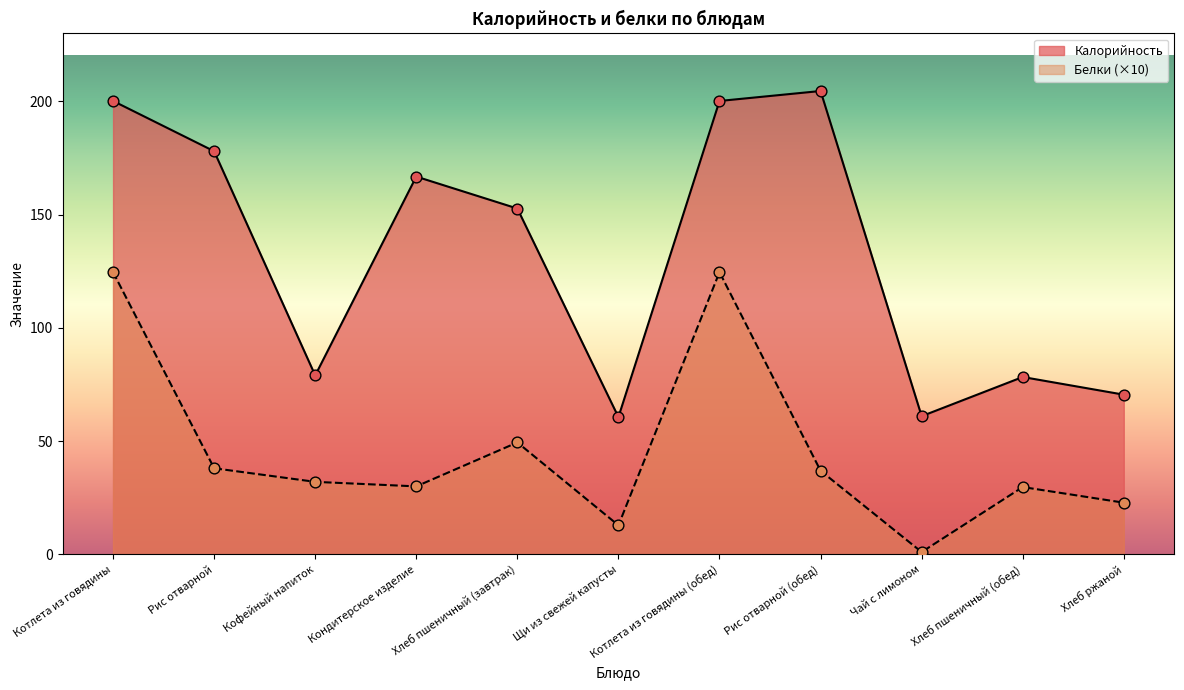

What is the total value across all series at Котлета из говядины?

324.8